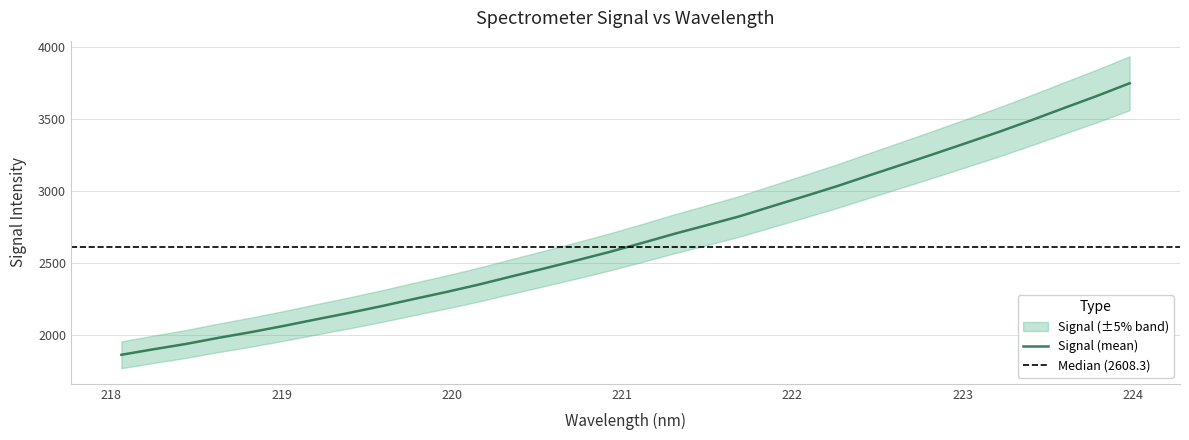

Reading left to right, list all the values displayed in this chart.

1863.5	1902.3	1939.4	1982.0	2021.4	2064.5	2110.0	2154.5	2201.4	2251.3	2300.1	2351.9	2408.0	2463.0	2519.3	2577.2	2639.4	2703.4	2763.5	2824.6	2894.4	2963.6	3033.9	3109.2	3183.6	3258.7	3335.0	3412.1	3493.2	3577.3	3660.1	3747.7